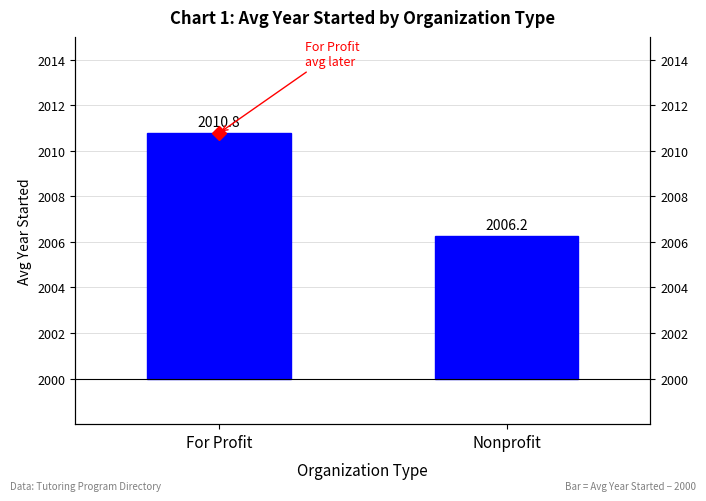

Which category has the highest value across all series?

For Profit